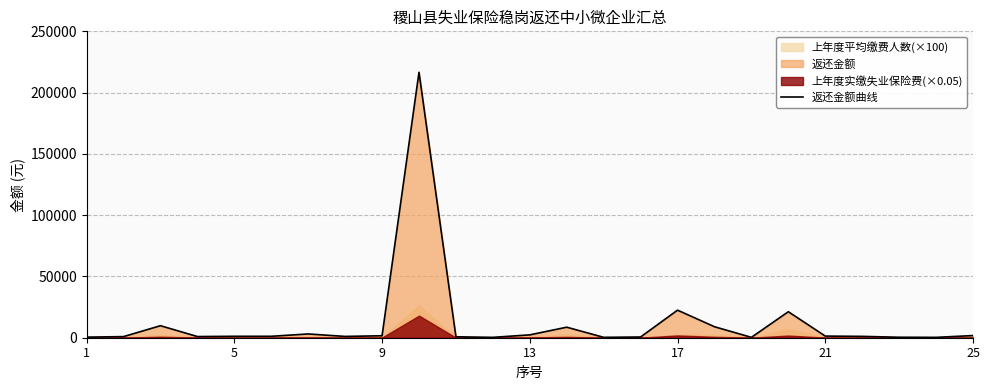

What is the change in value from 13 to 12?

+1377.1